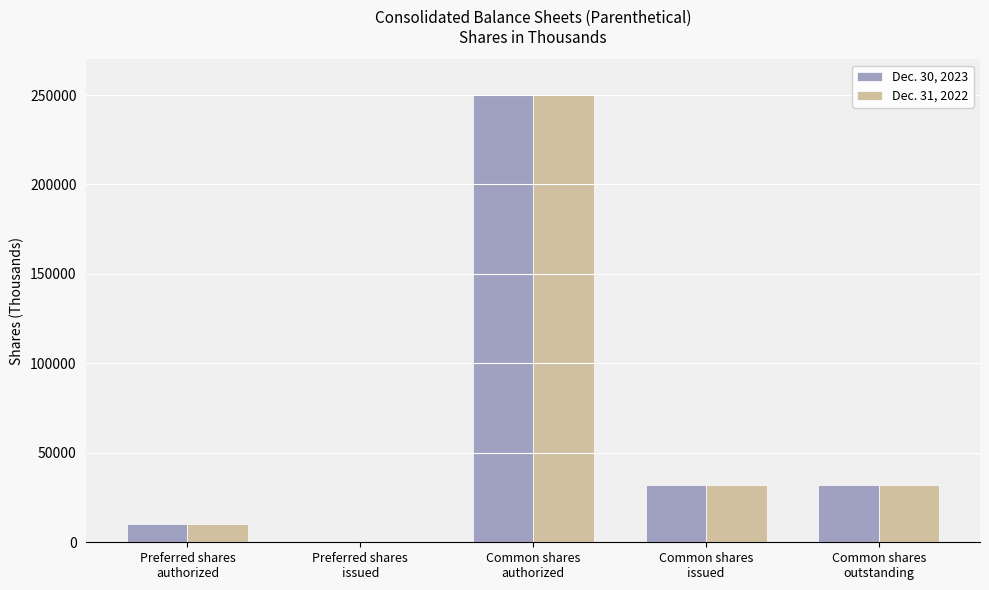

Reading left to right, list all the values displayed in this chart.

Dec. 30, 2023: Preferred shares
authorized=10000	Preferred shares
issued=0	Common shares
authorized=250000	Common shares
issued=31897	Common shares
outstanding=31897
Dec. 31, 2022: Preferred shares
authorized=10000	Preferred shares
issued=0	Common shares
authorized=250000	Common shares
issued=31994	Common shares
outstanding=31994